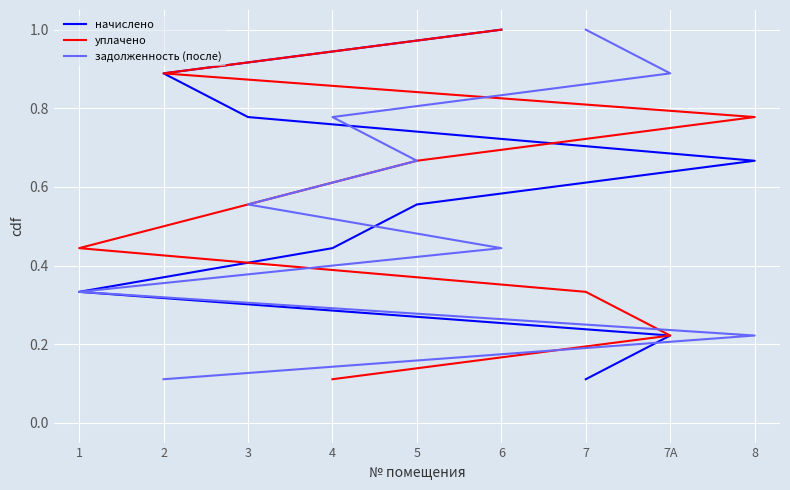

What are all the series names shown in the legend?

начислено, уплачено, задолженность (после)